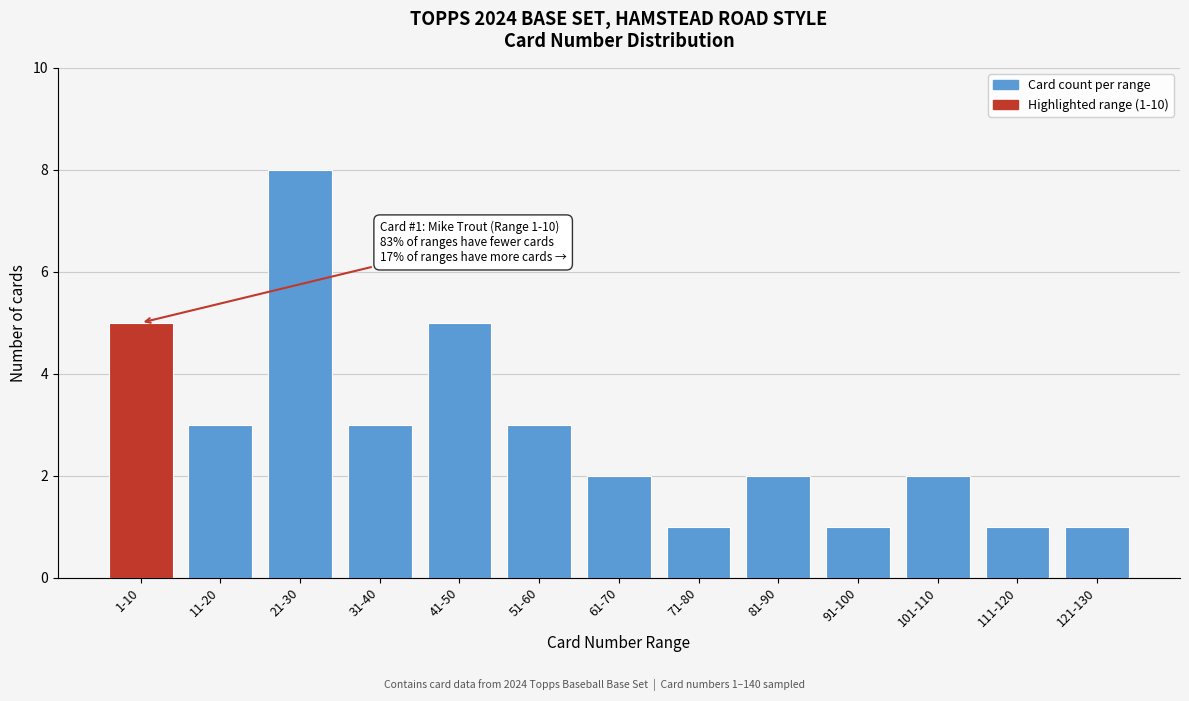

Reading right to left, list all the values displayed in this chart.

1	1	2	1	2	1	2	3	5	3	8	3	5